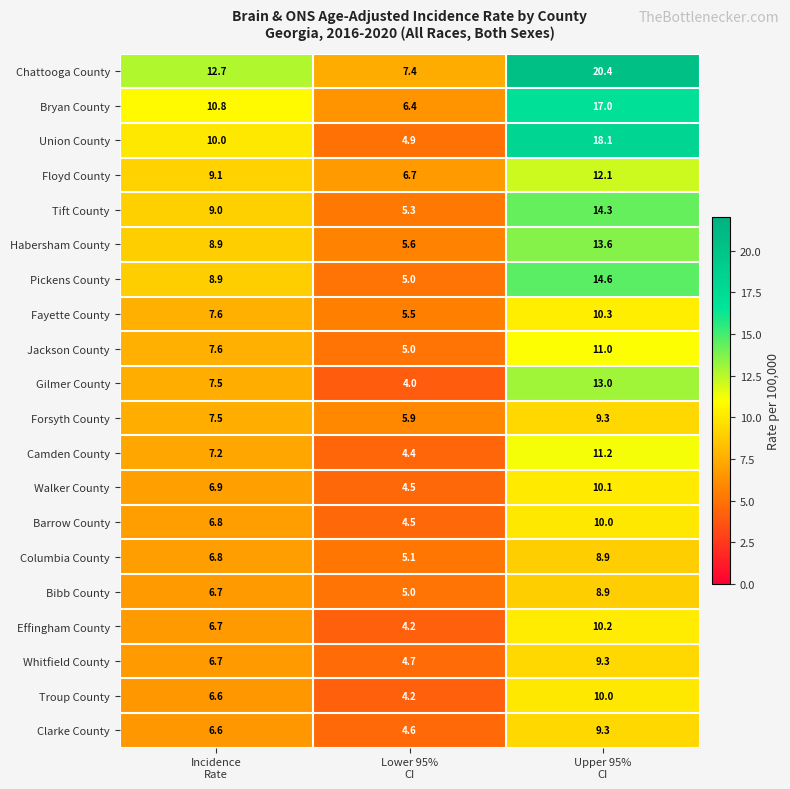

Which series has the largest total across all categories?

Chattooga County